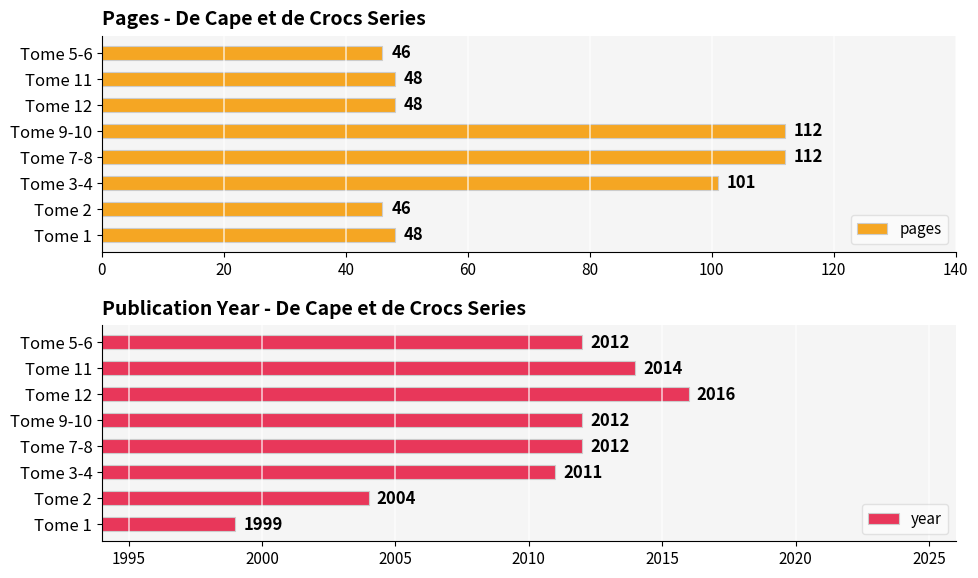

What is the sum of all pages values?

561